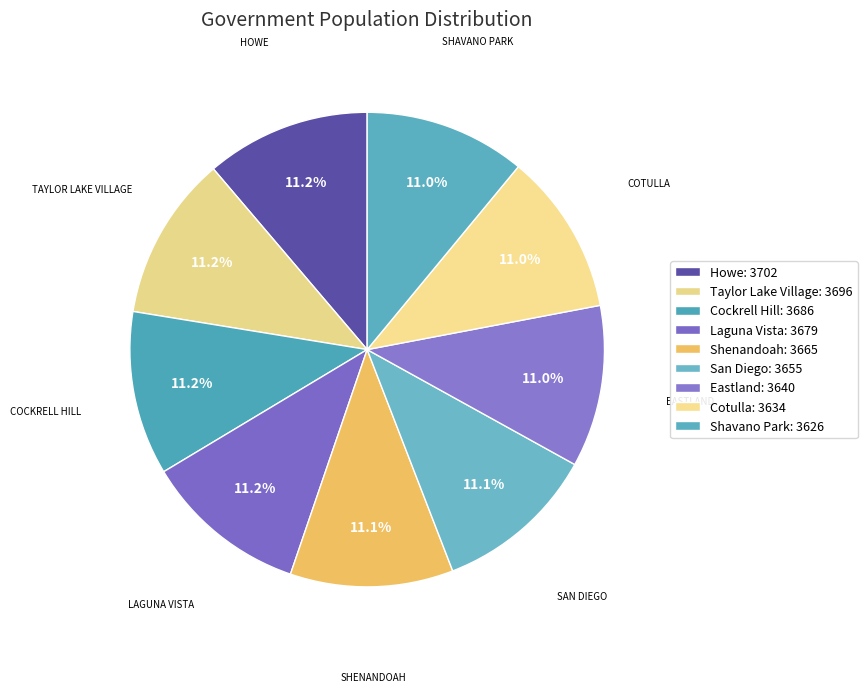

How many slices are in this pie chart?

9